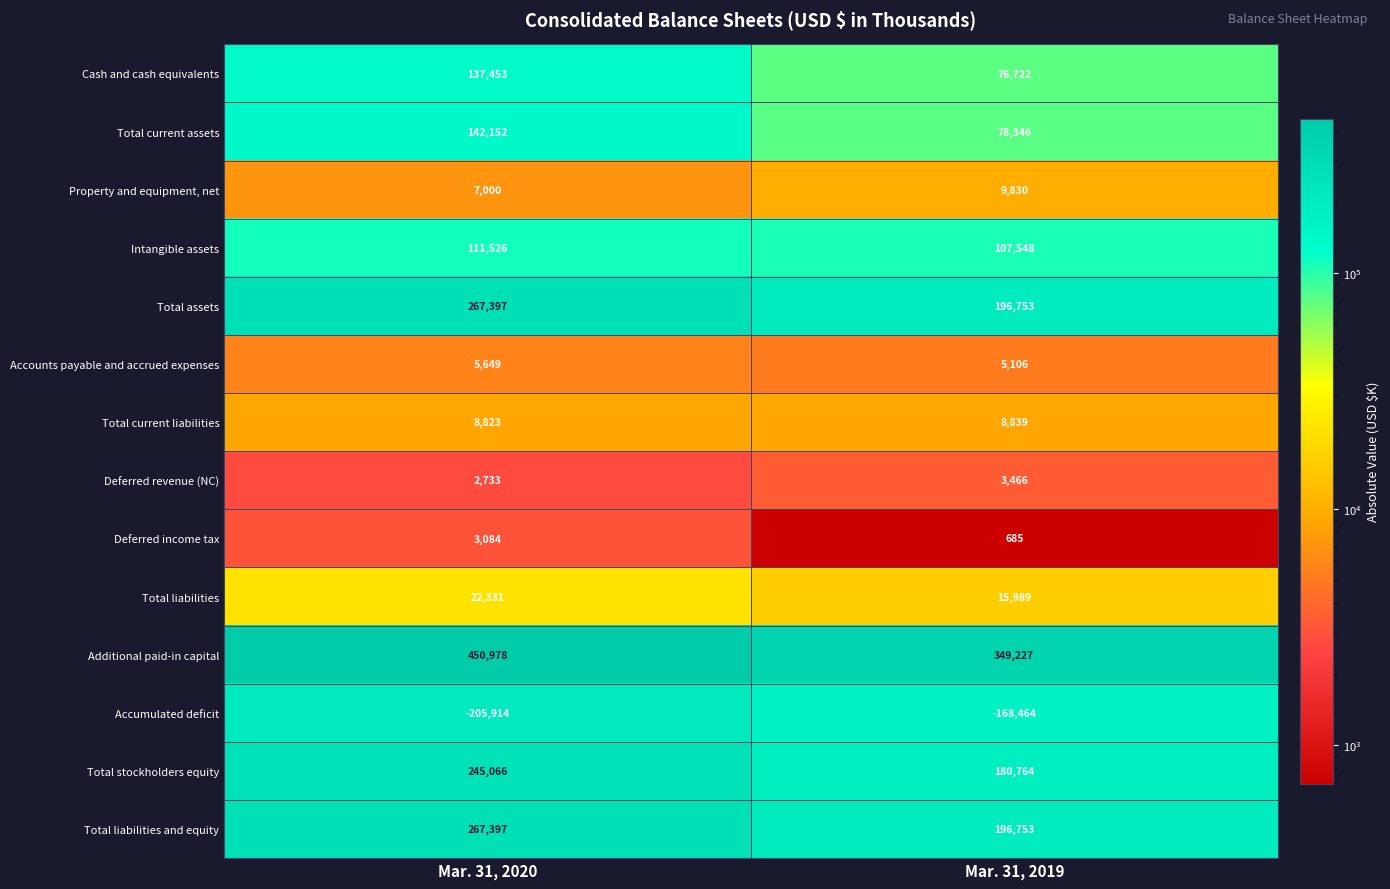

What value does the Accounts payable and accrued expenses series have at Mar. 31, 2020, to the nearest 50?

5650